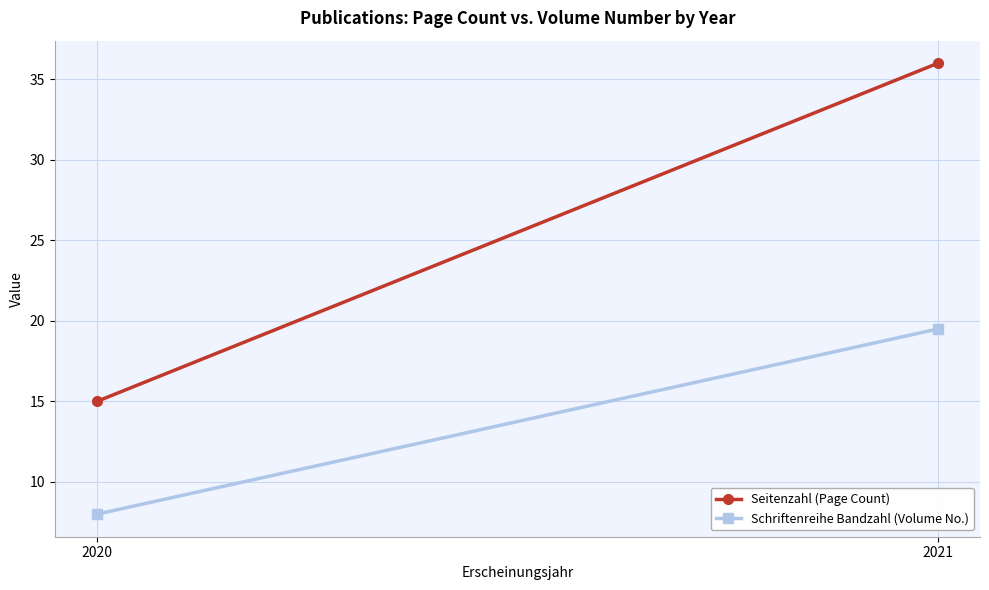

Reading left to right, what are all the values shown in this chart?

Seitenzahl (Page Count): 2020=15.0	2021=36.0
Schriftenreihe Bandzahl (Volume No.): 2020=8.0	2021=19.5